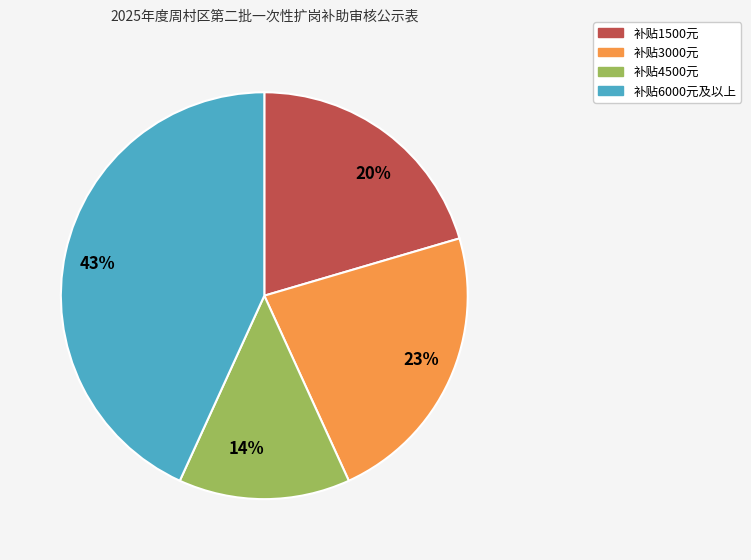

To the nearest percent, what percentage of the pie is 补贴6000元及以上?

43%